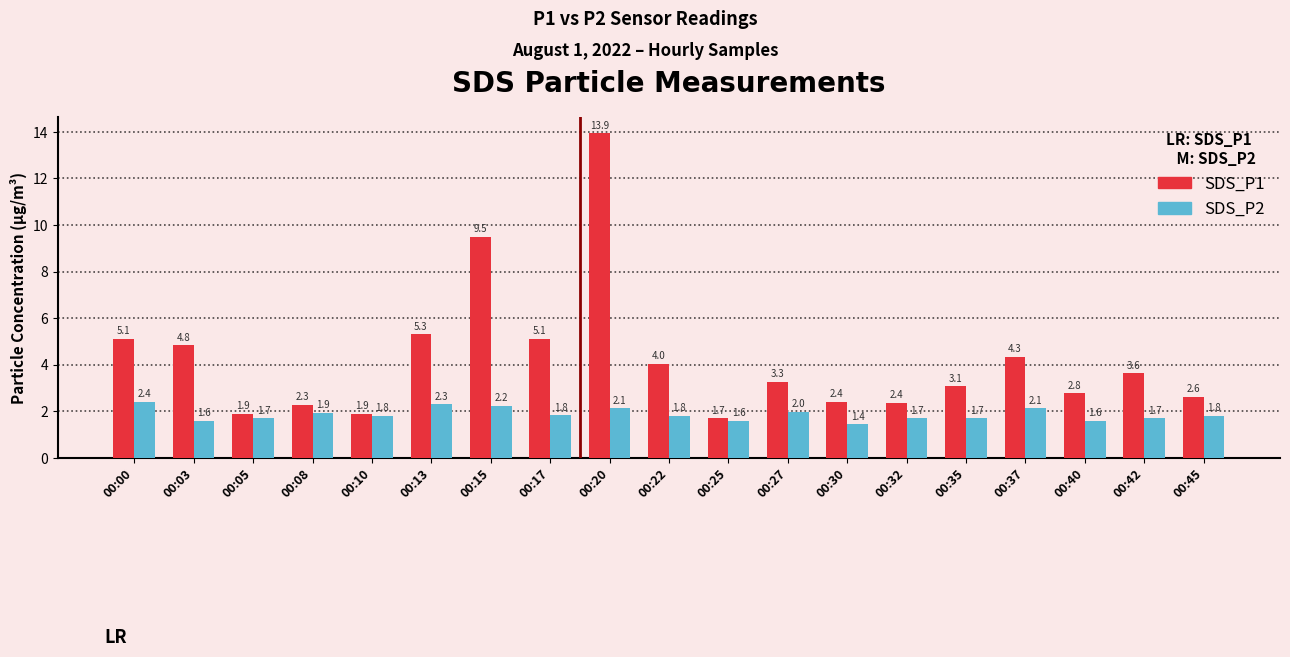

Which series has the largest range (max minus min)?

SDS_P1